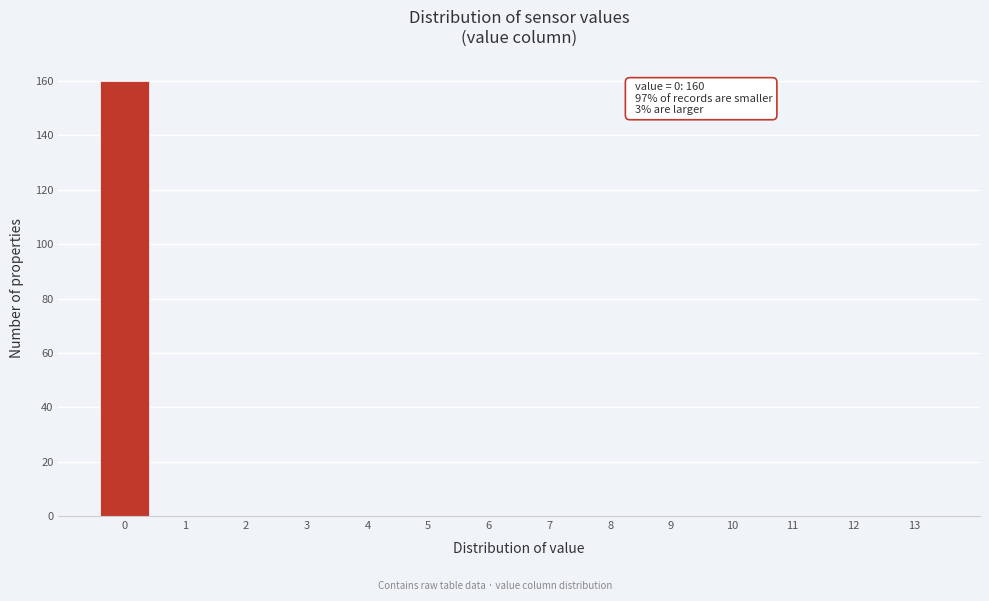

Reading left to right, transcribe all the data shown in this chart.

0=160	1=0	2=0	3=0	4=0	5=0	6=0	7=0	8=0	9=0	10=0	11=0	12=0	13=0